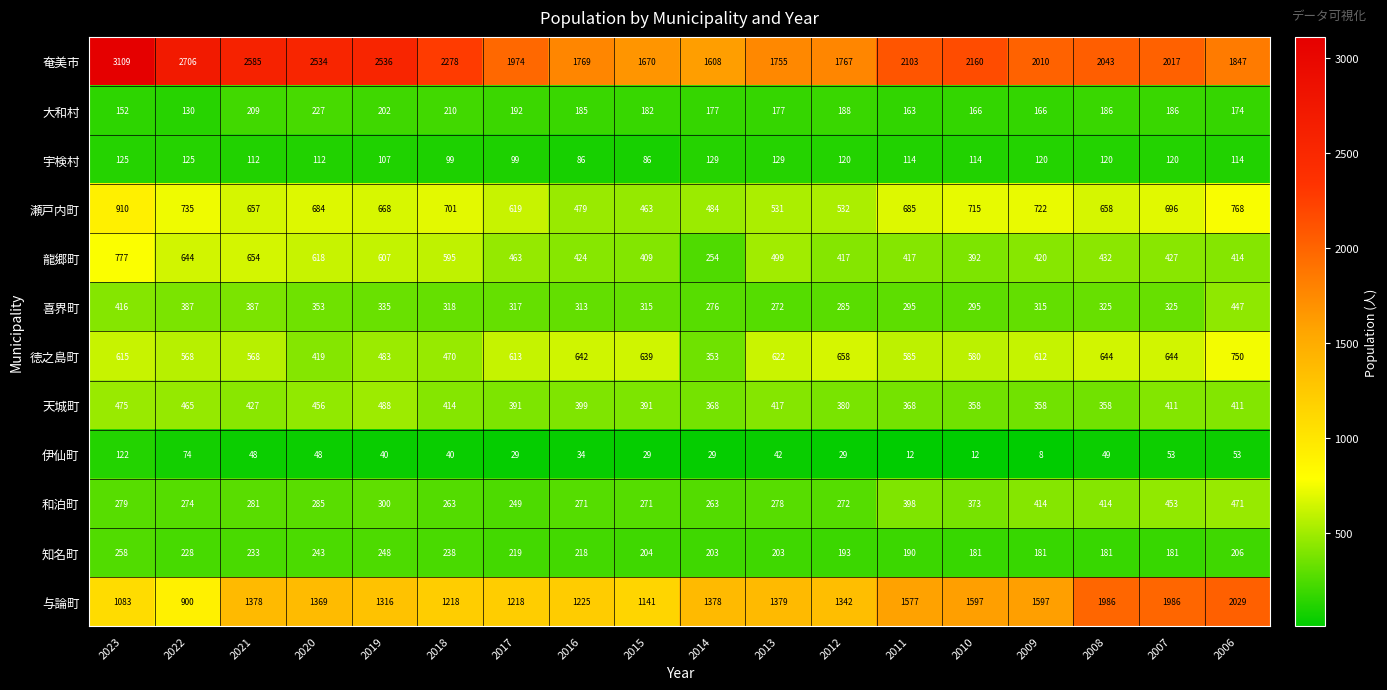

Where does the 知名町 series first go above 206?

2023